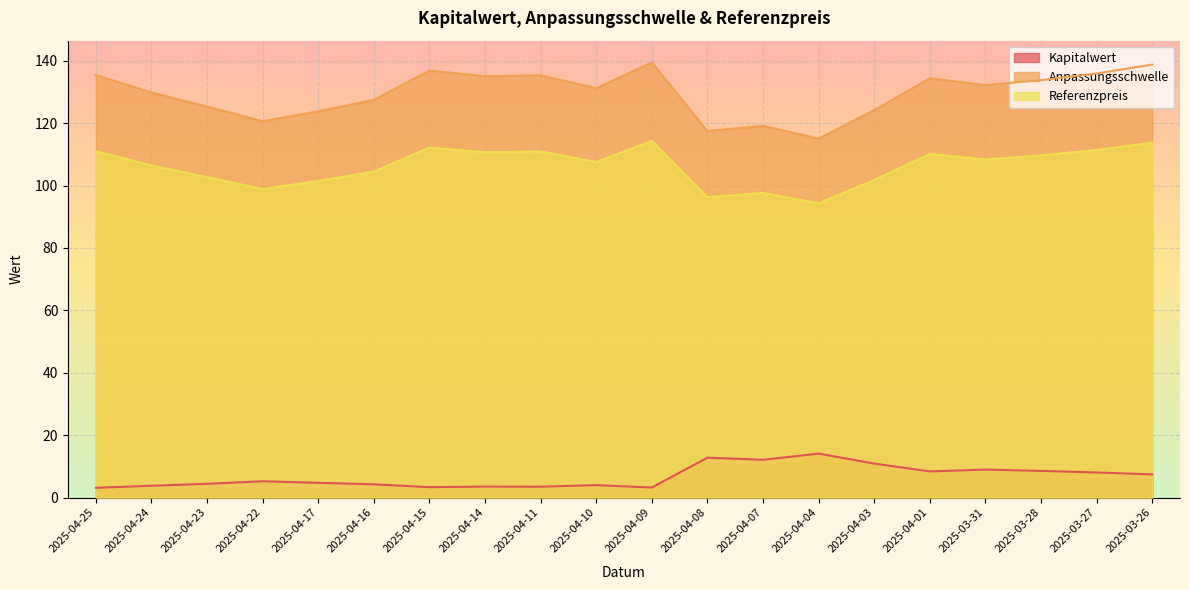

Does the chart display data point markers on the line(s)?

No